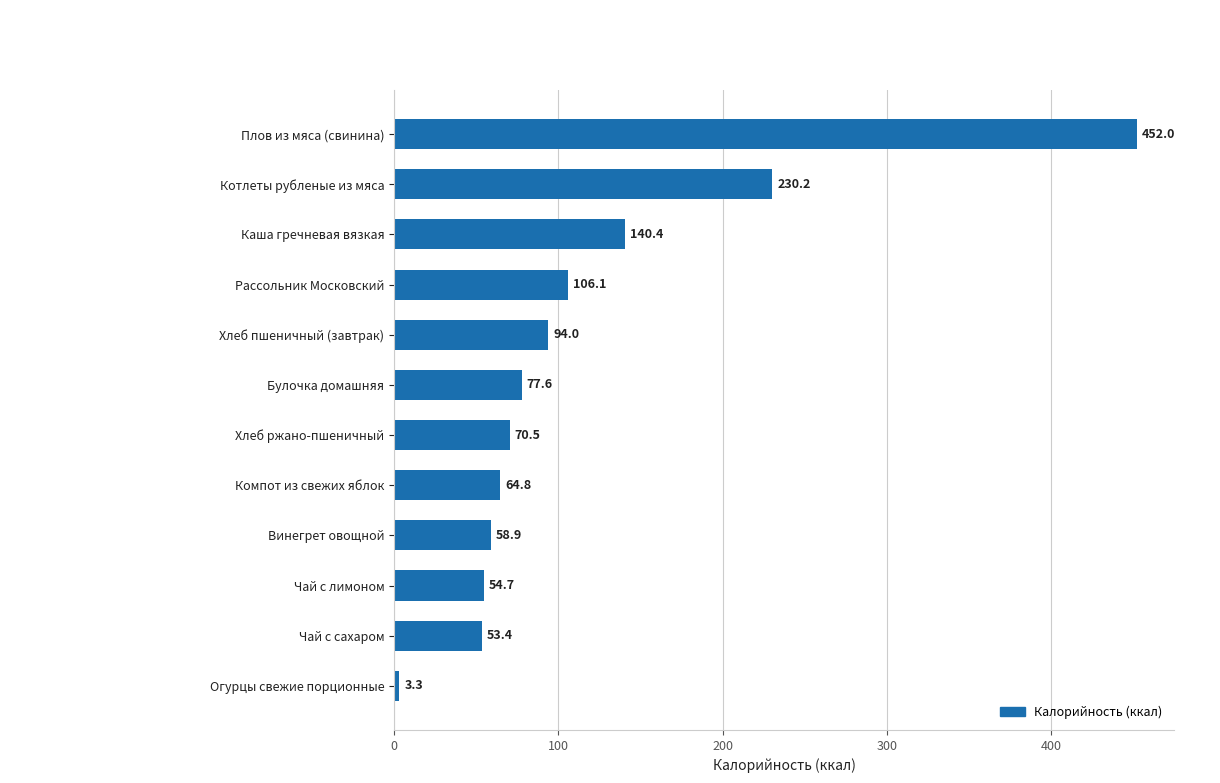

What is the average value?

117.2